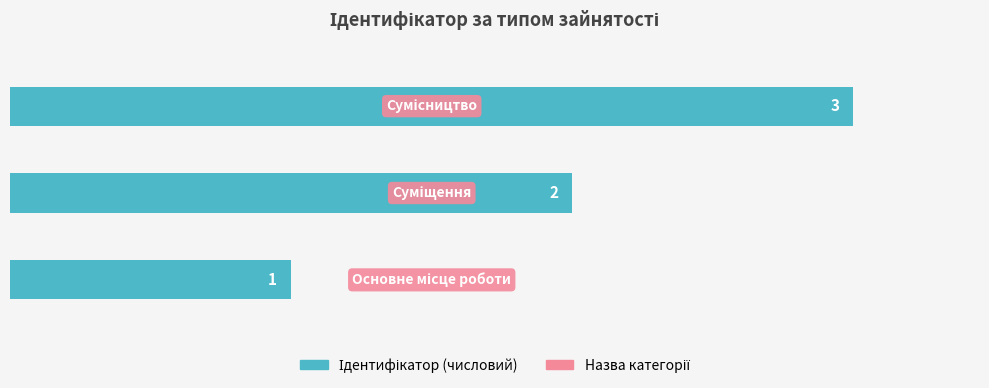

Count the values in the range 1 to 3.

3